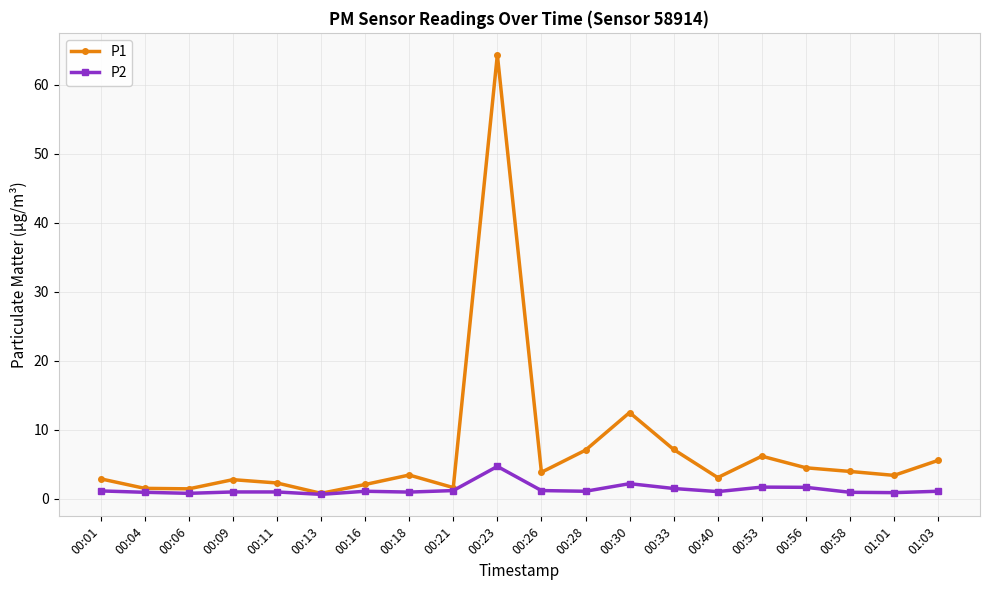

Which category has the highest value in the P1 series?

00:23